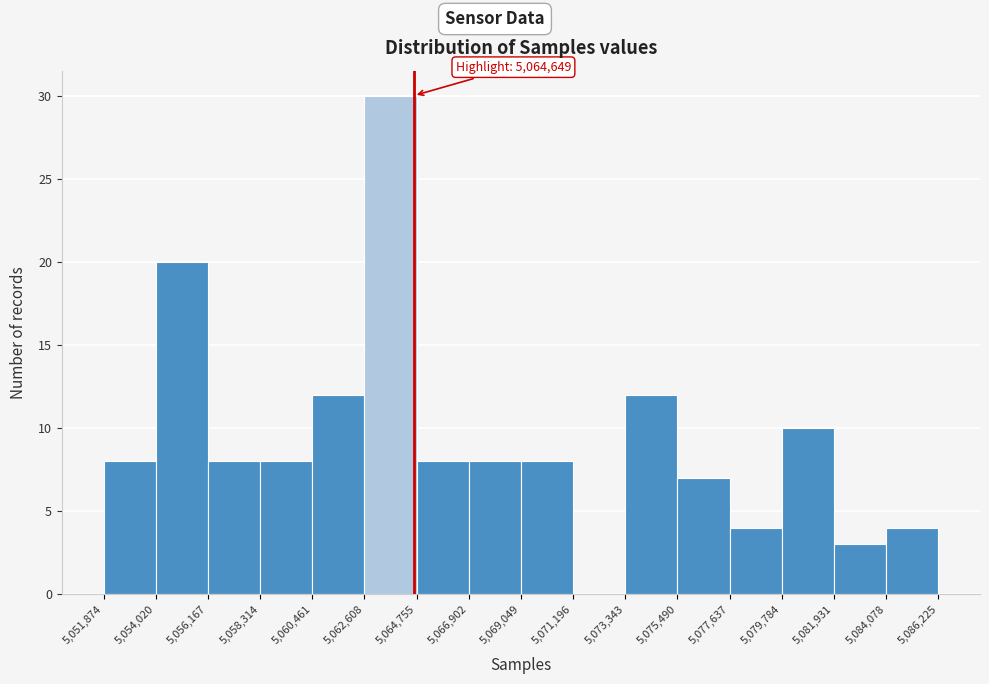

Over which range of the x-axis is the bar tallest?

5,062,608 to 5,064,755